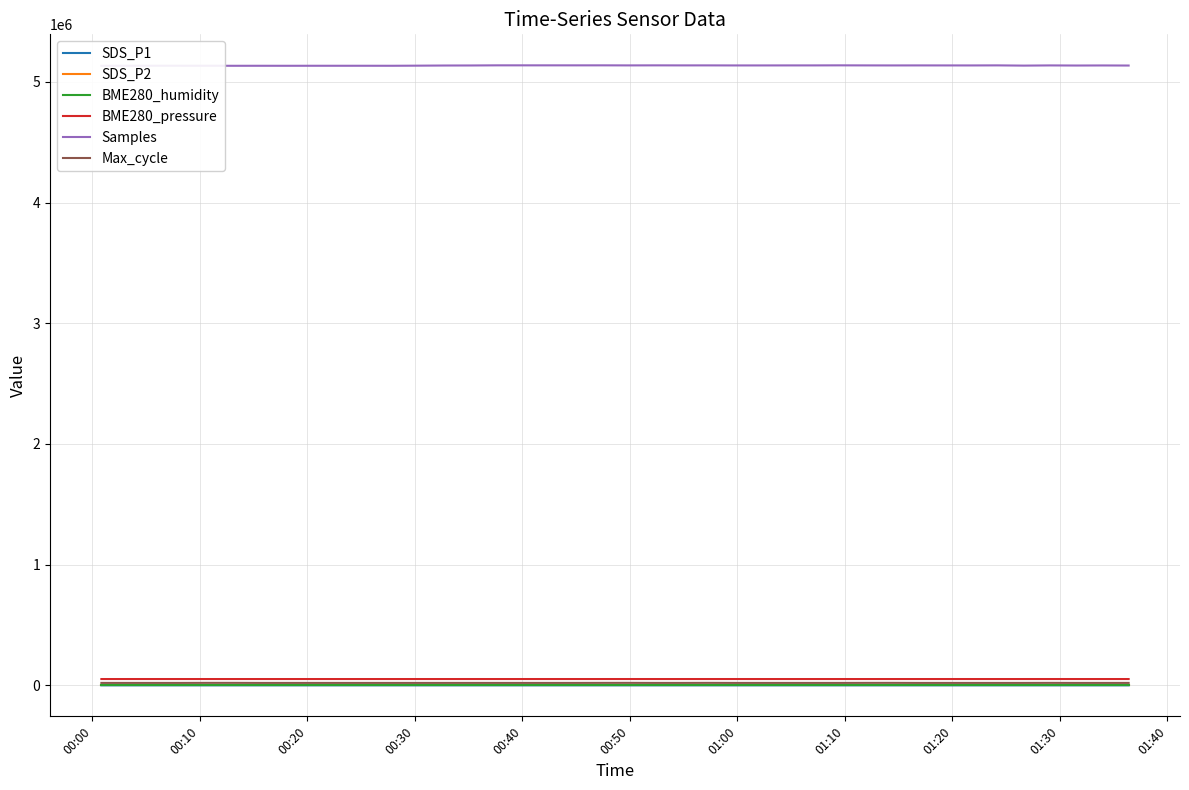

Is the value of Samples at 30 greater than the value of SDS_P1 at 37?

Yes